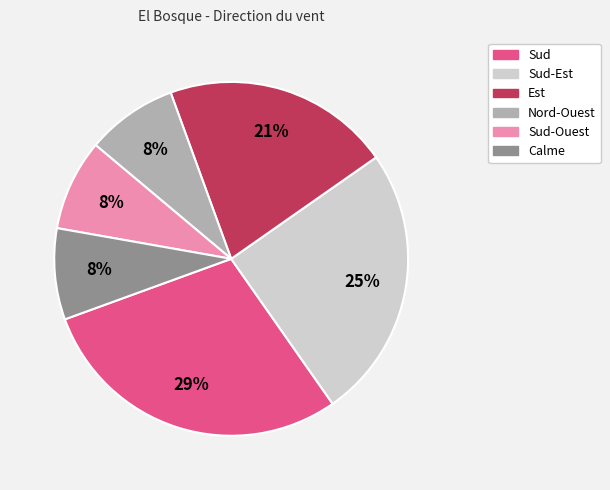

To the nearest percent, what is the difference between the largest and smallest slice percentages?

21%